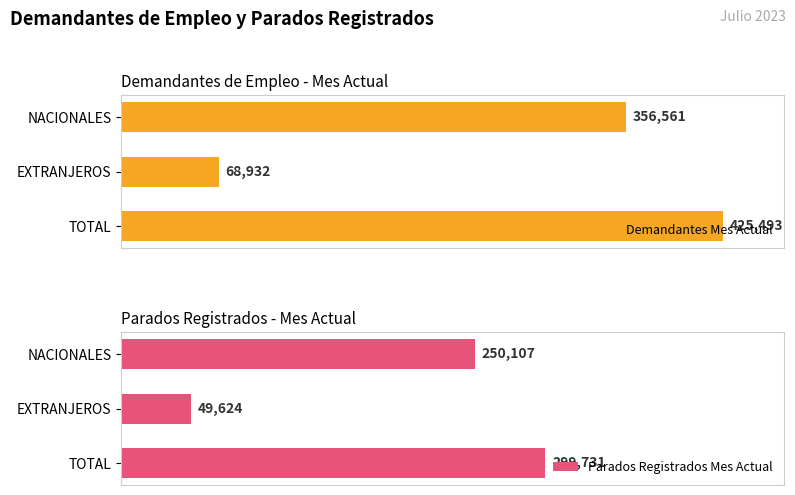

List the labels in order of Demandantes Mes Actual value, largest first.

TOTAL, NACIONALES, EXTRANJEROS